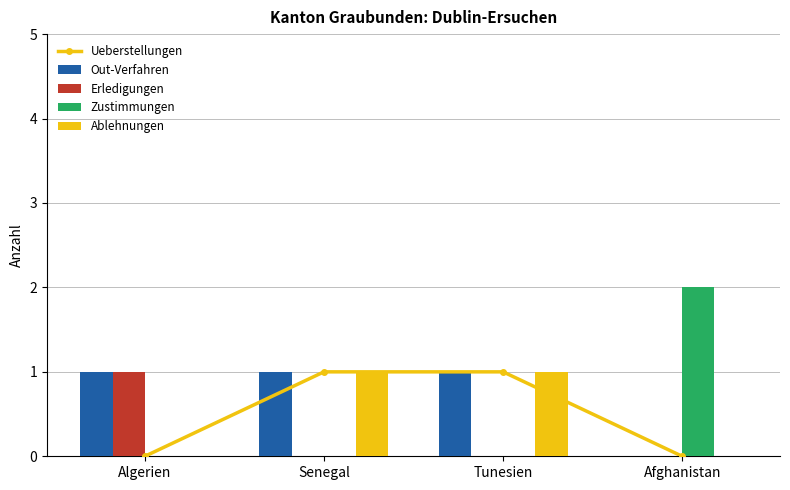

Which has a higher value, Senegal or Tunesien?

Senegal